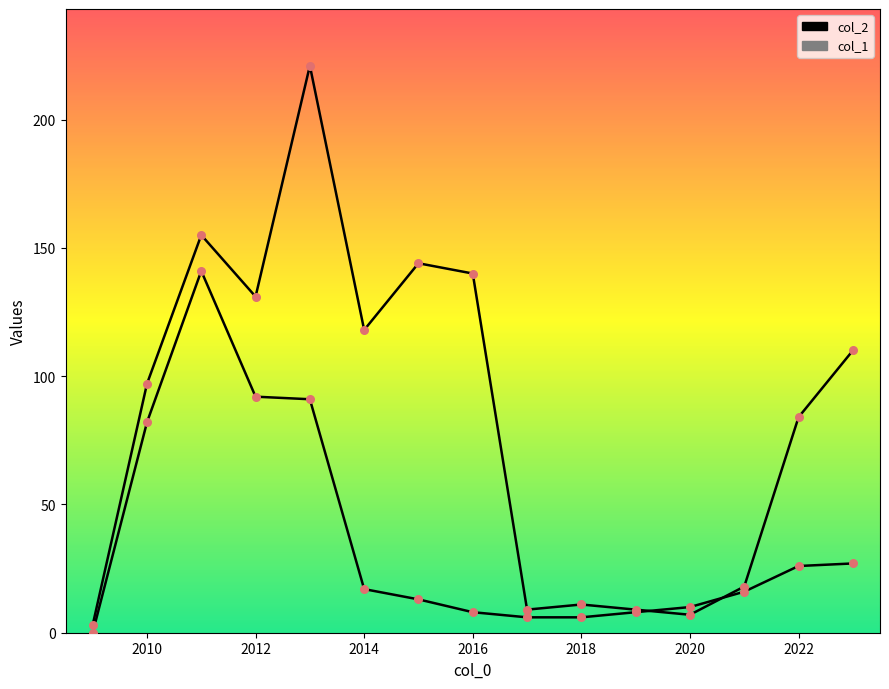

What is the total value across all series at 2011?

296